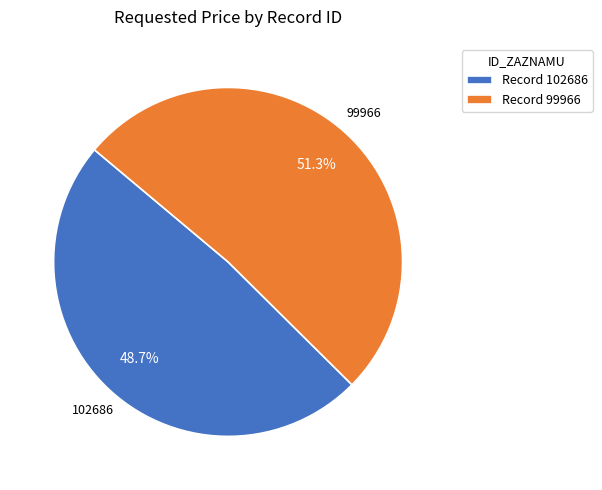

Rank the categories by value from lowest to highest.

Record 102686, Record 99966